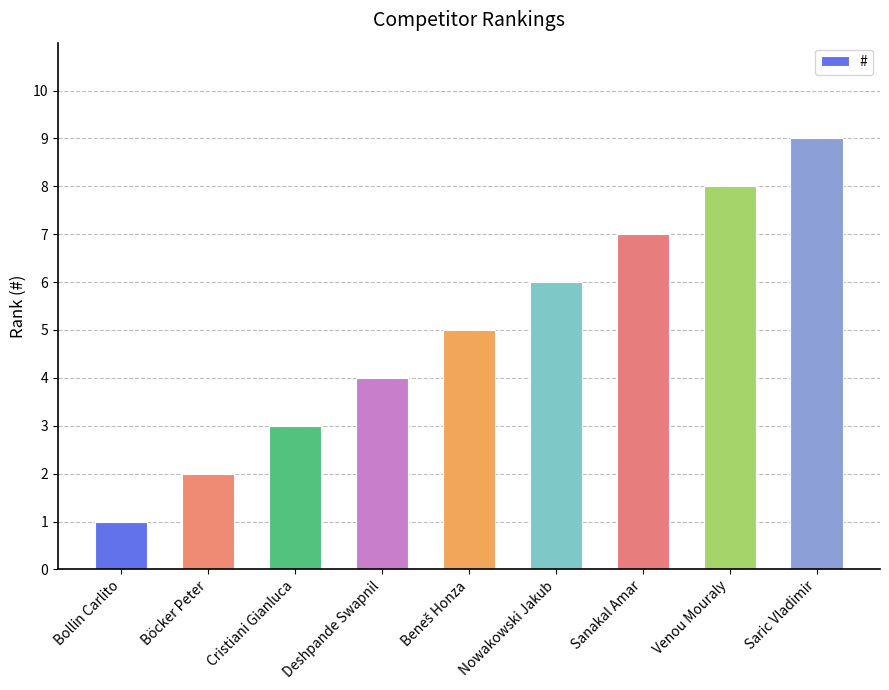

True or false: the data shows 2 at Cristiani Gianluca.

False